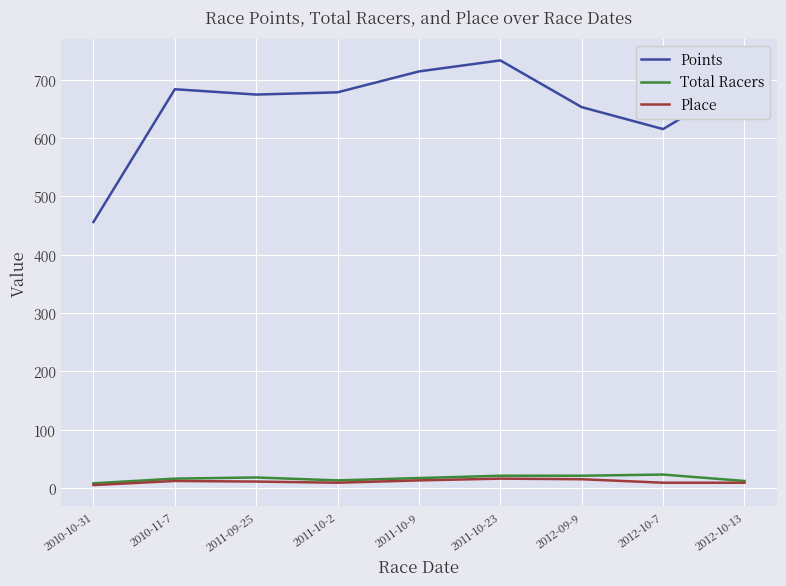

How many interior local valleys does the Points series have?

2